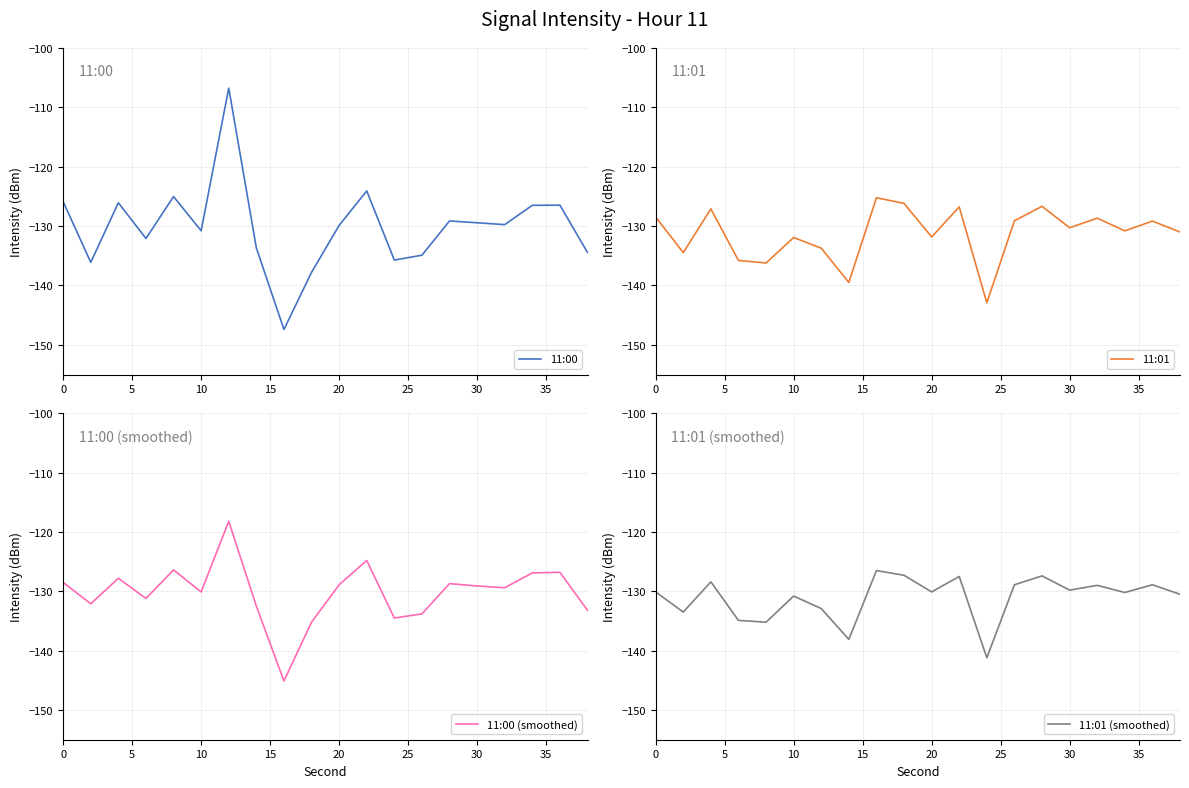

The 11:00 series shows -205.6 at 0. True or false?

False